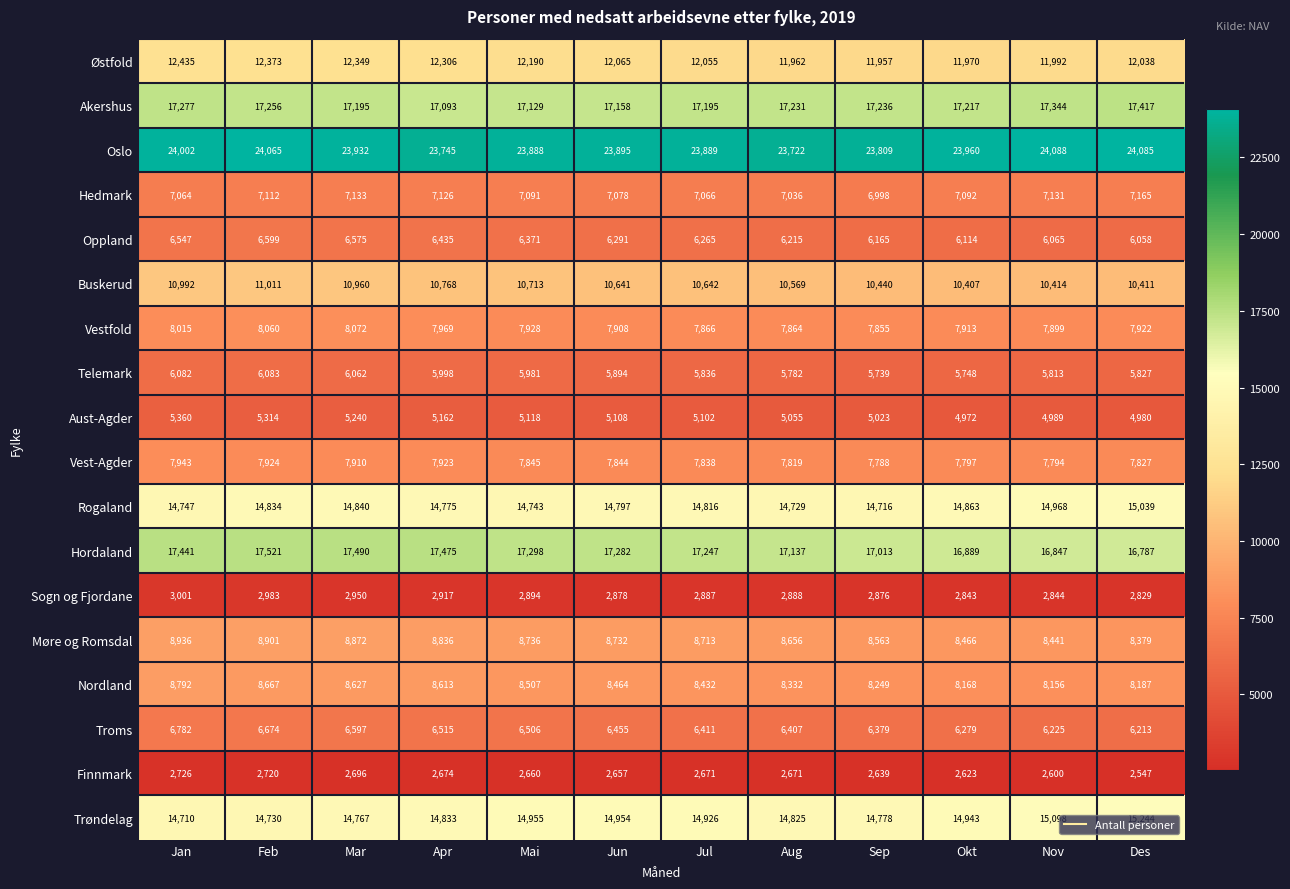

How many values in the Vestfold series are below 7922?

6